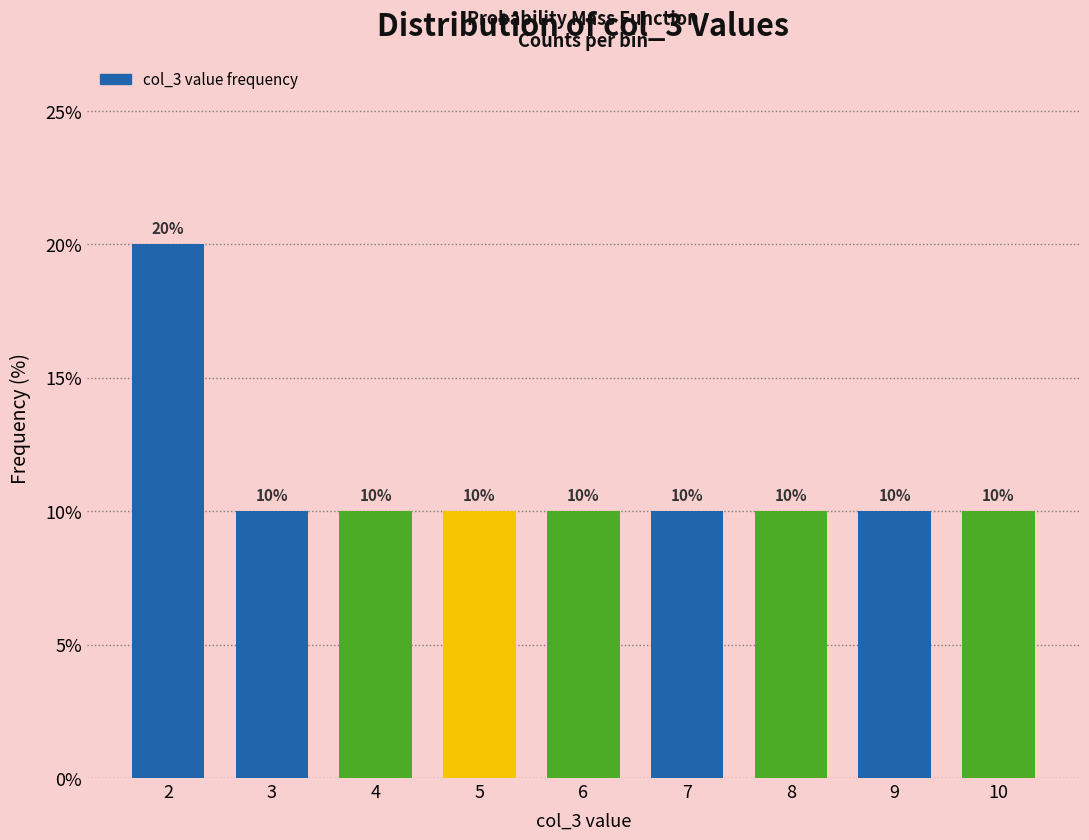

Reading right to left, extract all data points from this chart.

10	10	10	10	10	10	10	10	20